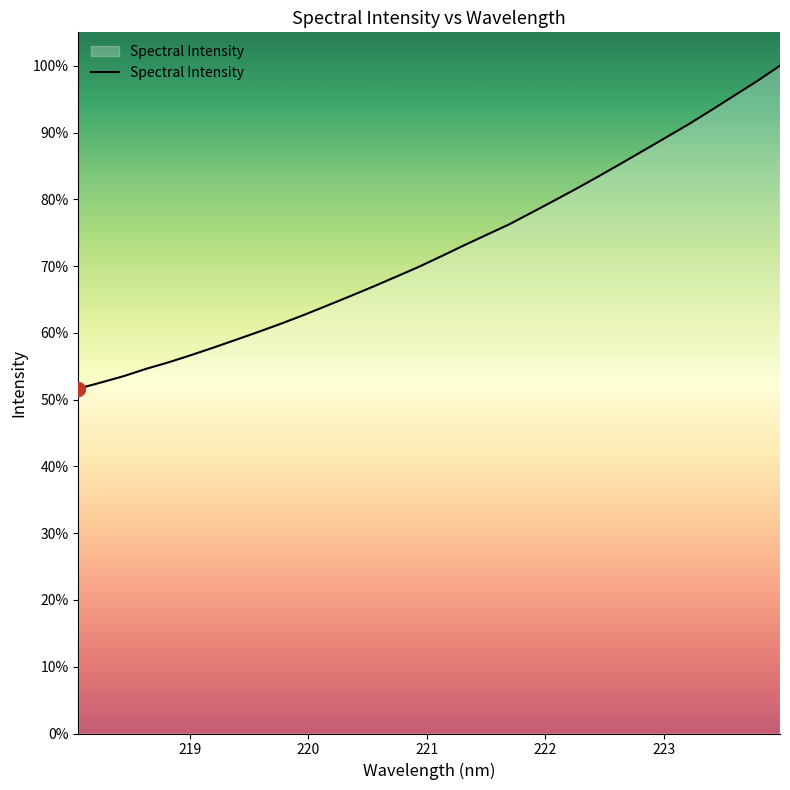

Reading left to right, what are all the values shown in this chart?

1393.7	1418.5	1444.1	1473.9	1500.5	1529.9	1560.6	1592.5	1624.6	1658.0	1693.1	1729.9	1767.3	1805.4	1844.7	1884.5	1927.4	1971.5	2014.0	2056.4	2104.4	2152.9	2202.0	2252.9	2304.9	2357.9	2411.0	2464.5	2521.2	2579.3	2637.4	2698.7